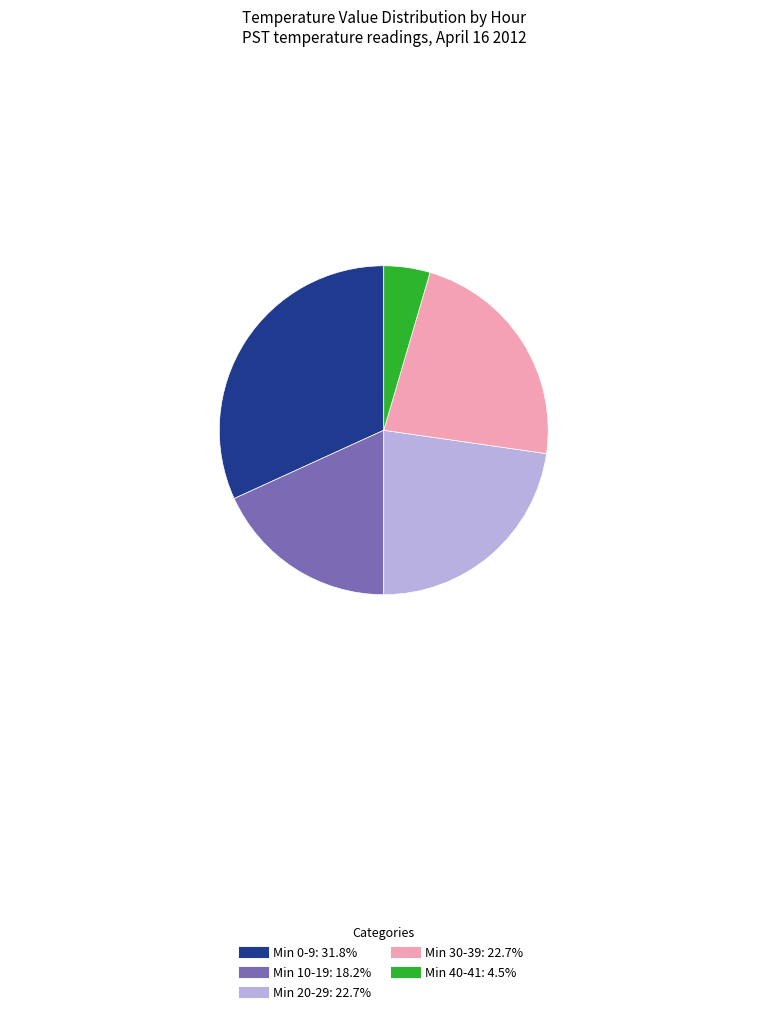

How many segments does this pie chart have?

5